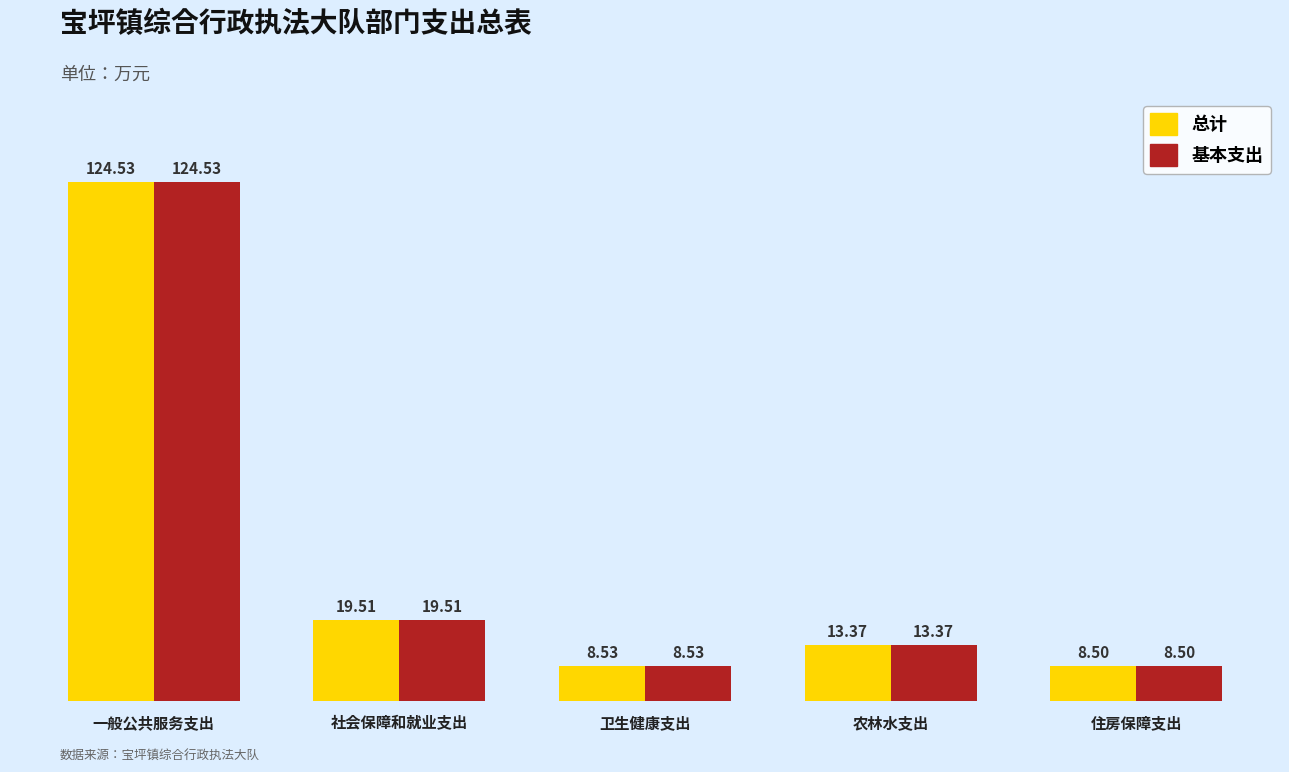

What is the value of the 基本支出 bar at the 4th from the left?

13.4